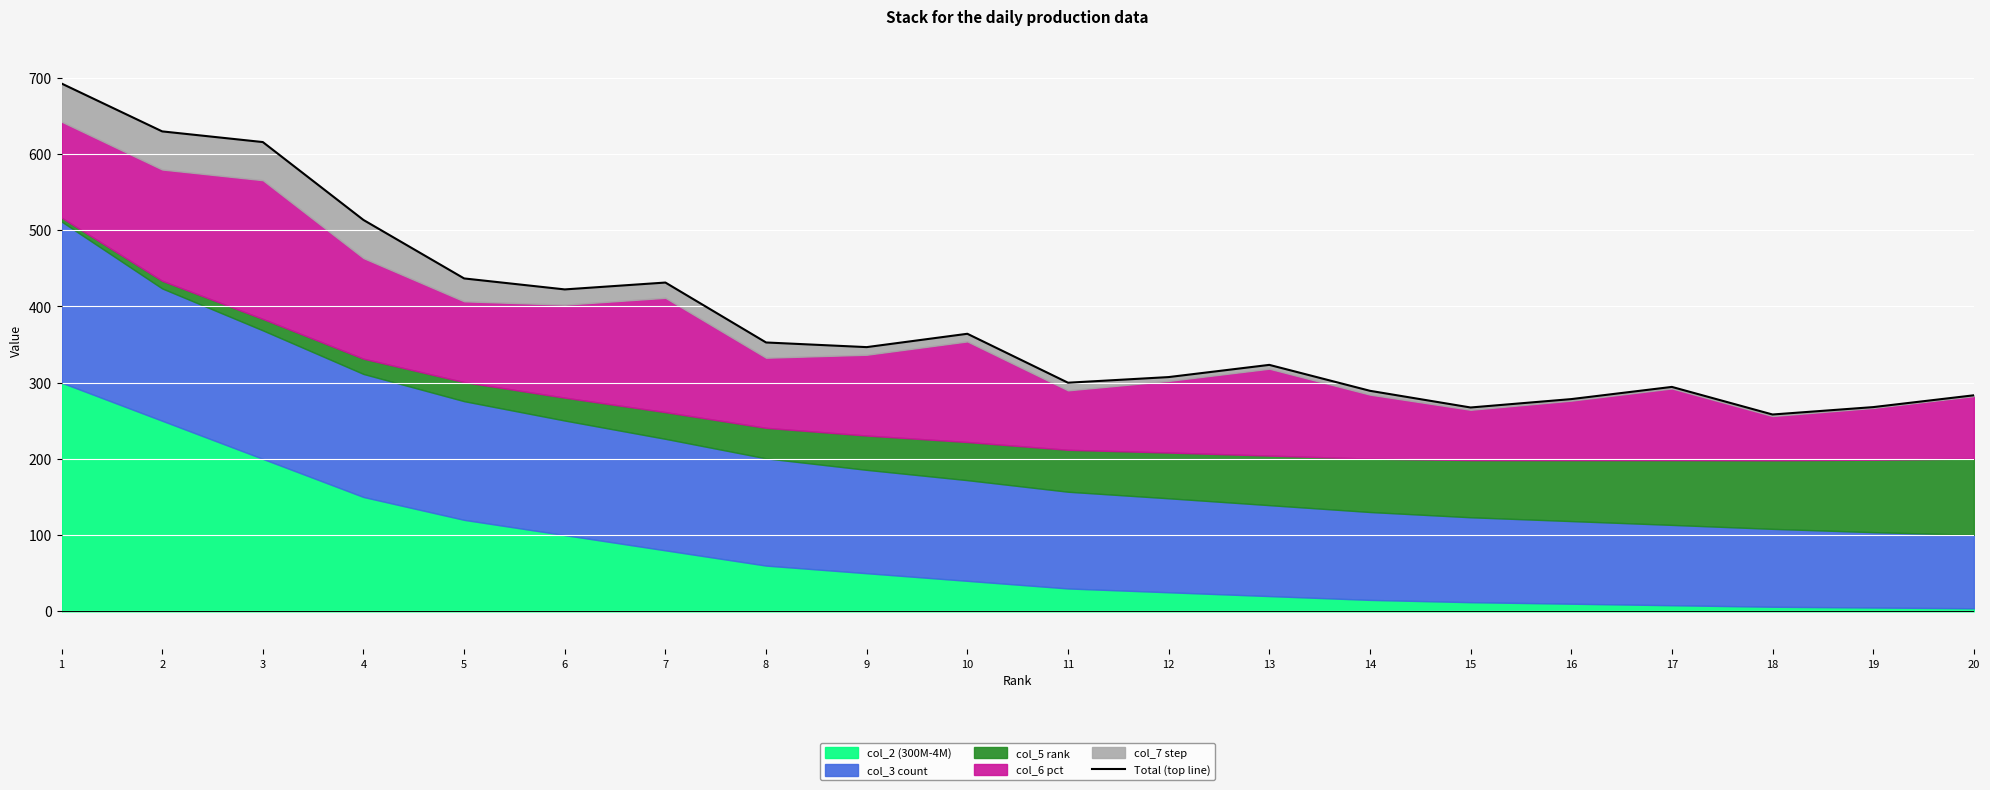

List the labels in order of value, largest first.

1, 2, 3, 4, 5, 7, 6, 10, 8, 9, 13, 12, 11, 17, 14, 20, 16, 19, 15, 18